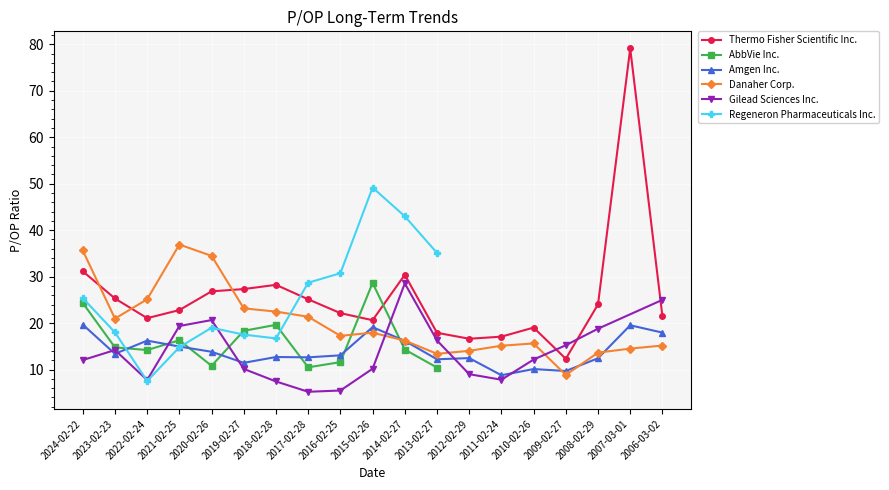

In Danaher Corp., how many points are lower than both neighbors (excluding endpoints)?

4